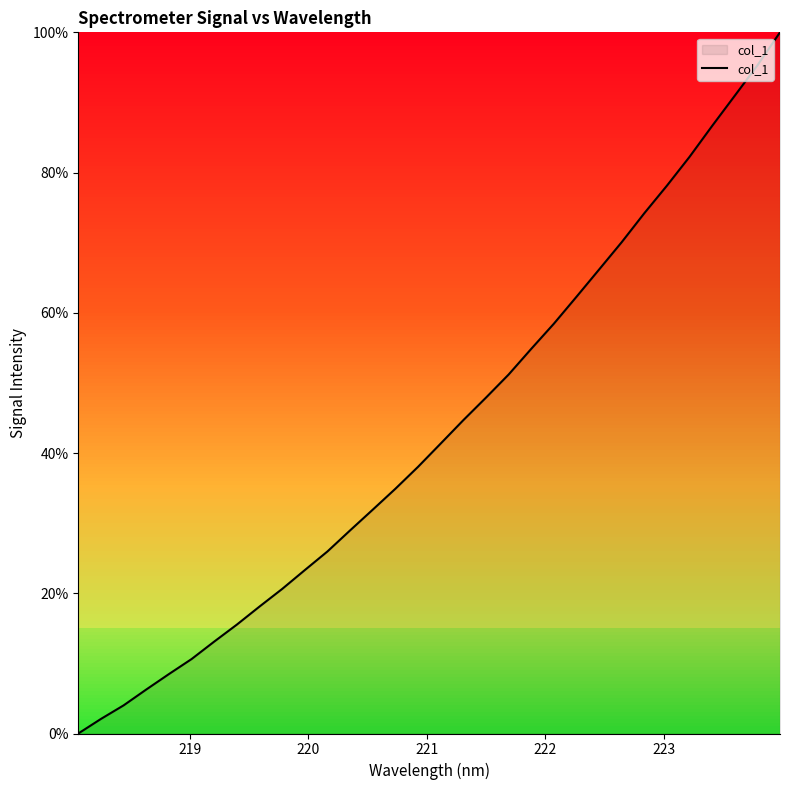

True or false: there are more than 0 points higher than both neighbors.

False